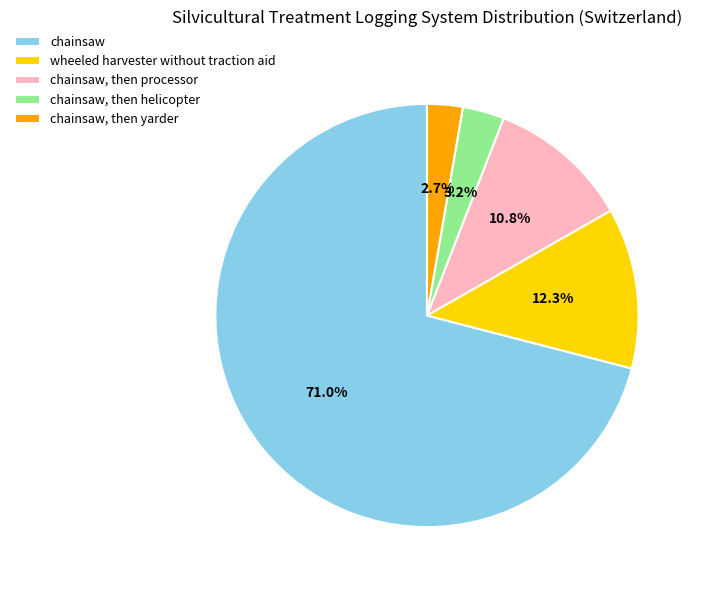

Which slice is the largest?

chainsaw